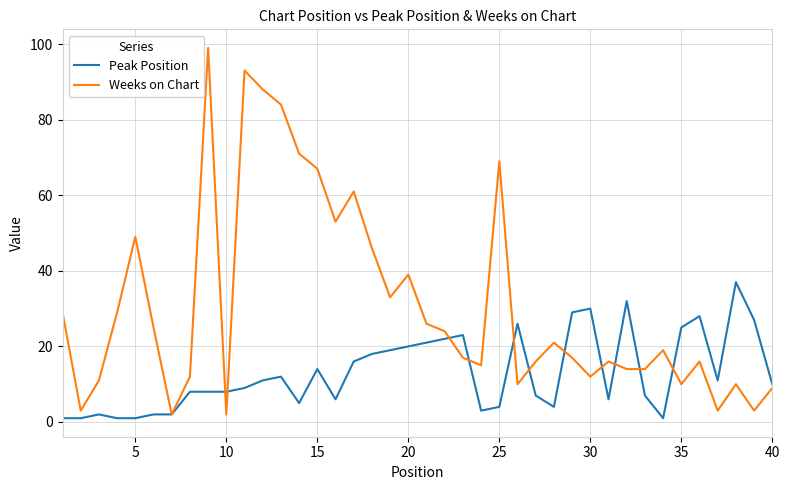

Which series ends up on top after the final intersection of Peak Position and Weeks on Chart?

Peak Position